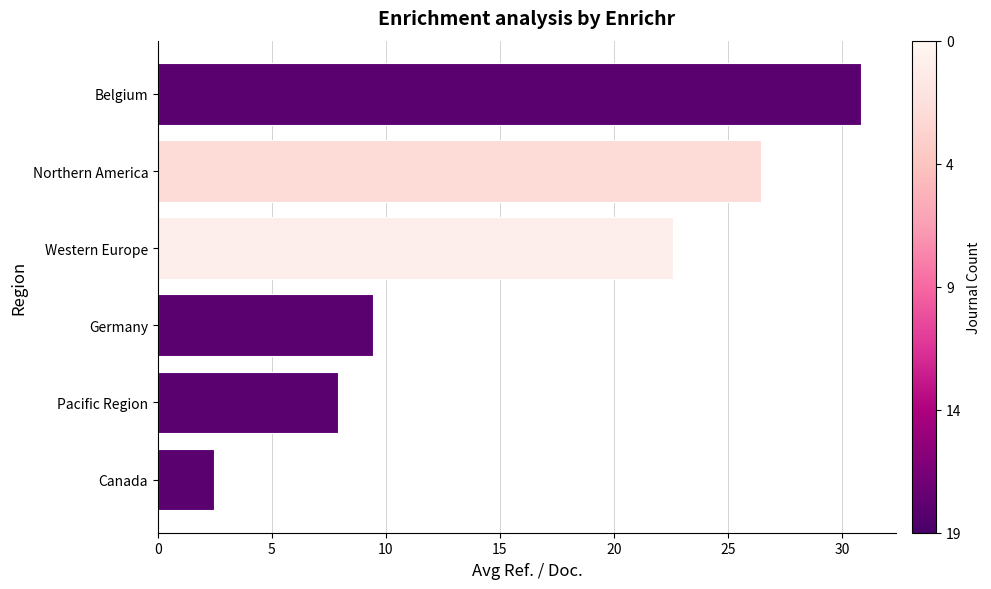

Approximately how many times larger is the value at Canada compared to Germany?

0.3